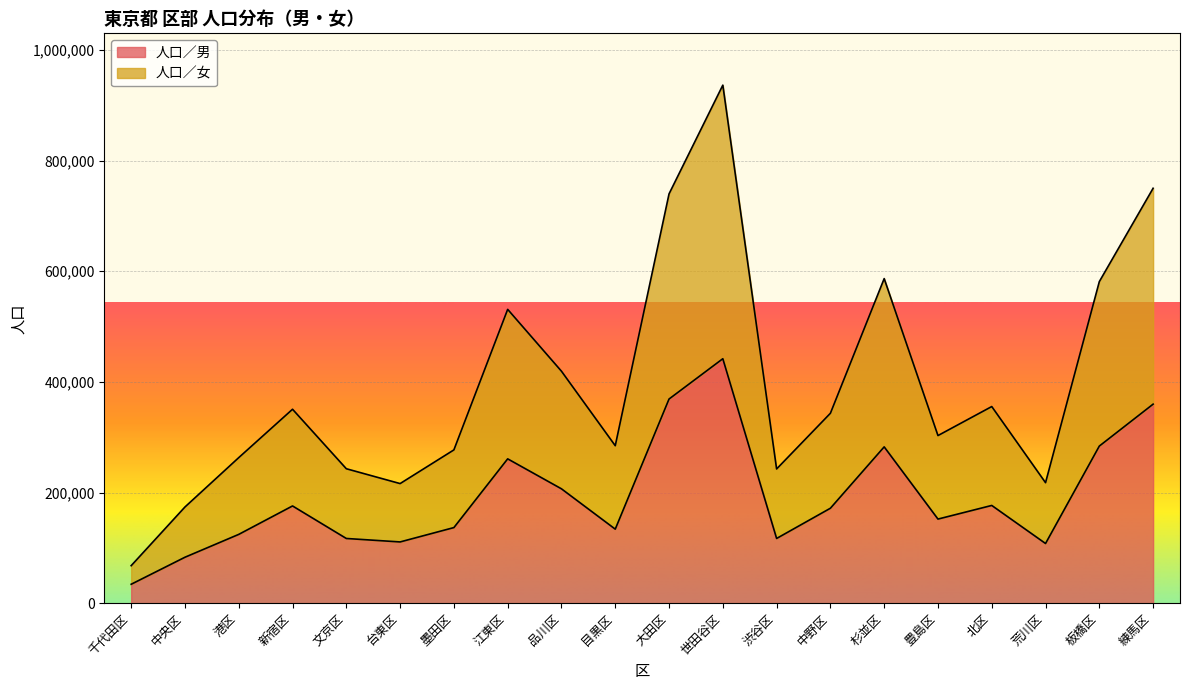

Which series has the largest total across all categories?

人口／女